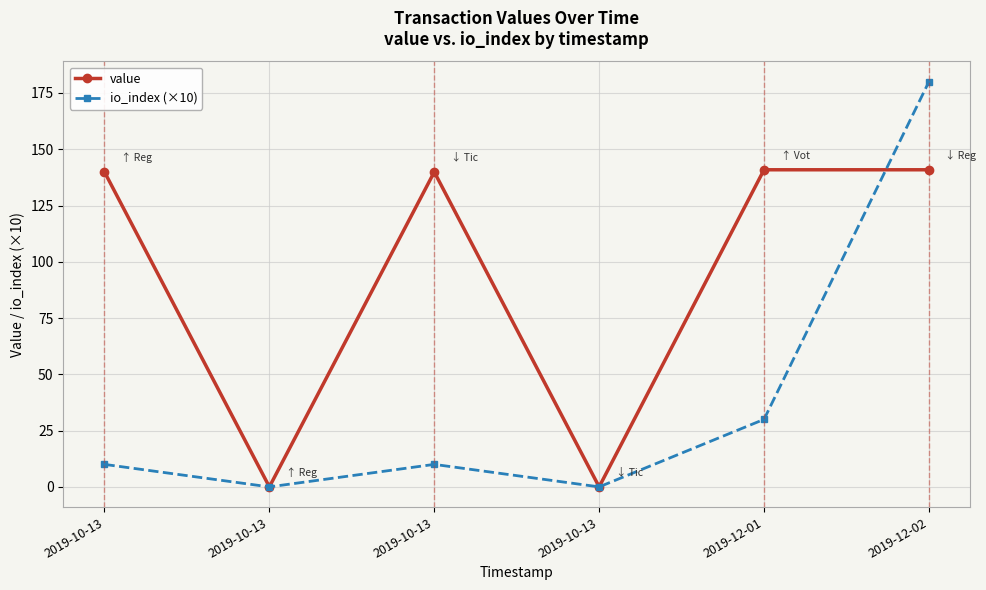

Reading right to left, what are all the values shown in this chart?

value: 2019-12-02=140.9	2019-12-01=140.9	2019-10-13=0.0	2019-10-13=139.9	2019-10-13=0.0	2019-10-13=139.9
io_index (×10): 2019-12-02=180.0	2019-12-01=30.0	2019-10-13=0.0	2019-10-13=10.0	2019-10-13=0.0	2019-10-13=10.0